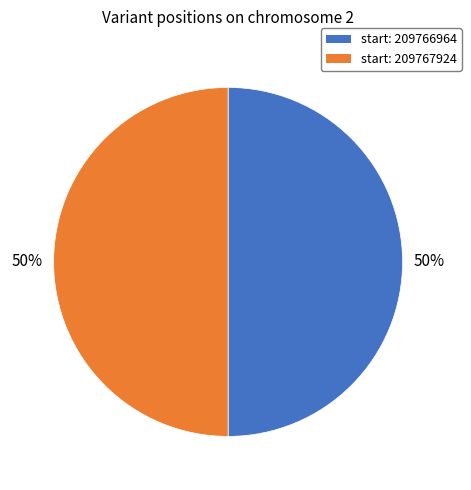

To the nearest percent, what is the average slice percentage?

50%